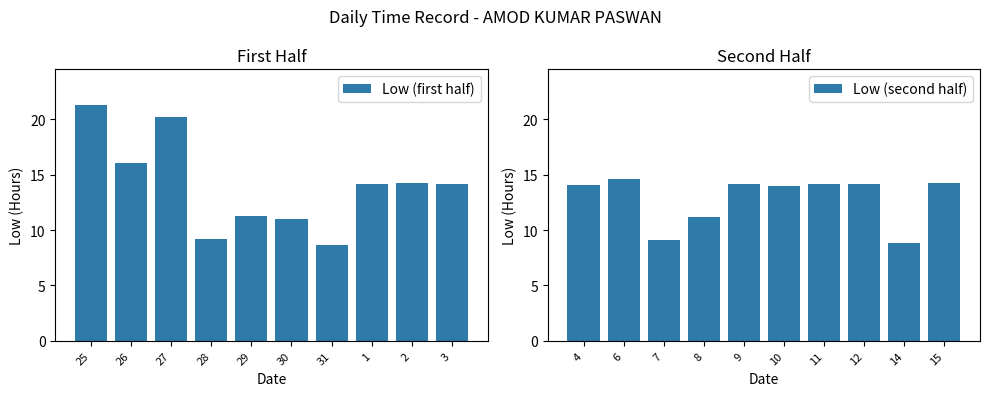

Reading left to right, list all the values displayed in this chart.

Low (first half): 21.3	16.1	20.2	9.2	11.2	11.0	8.7	14.2	14.2	14.2
Low (second half): 14.1	14.6	9.1	11.1	14.2	14.0	14.2	14.1	8.9	14.2